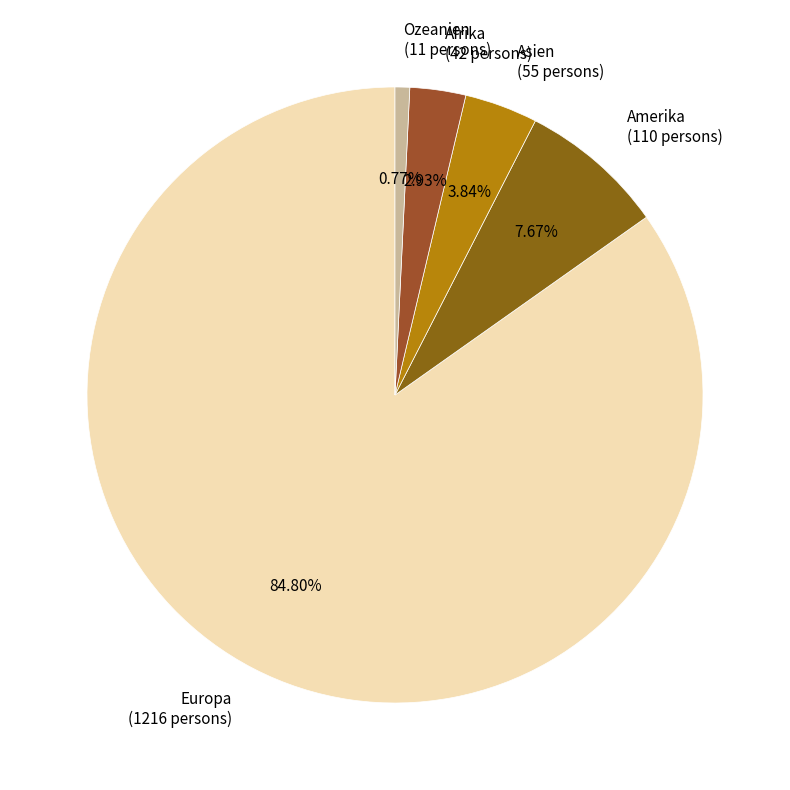

What percentage is NOT represented by Ozeanien?

99.2%